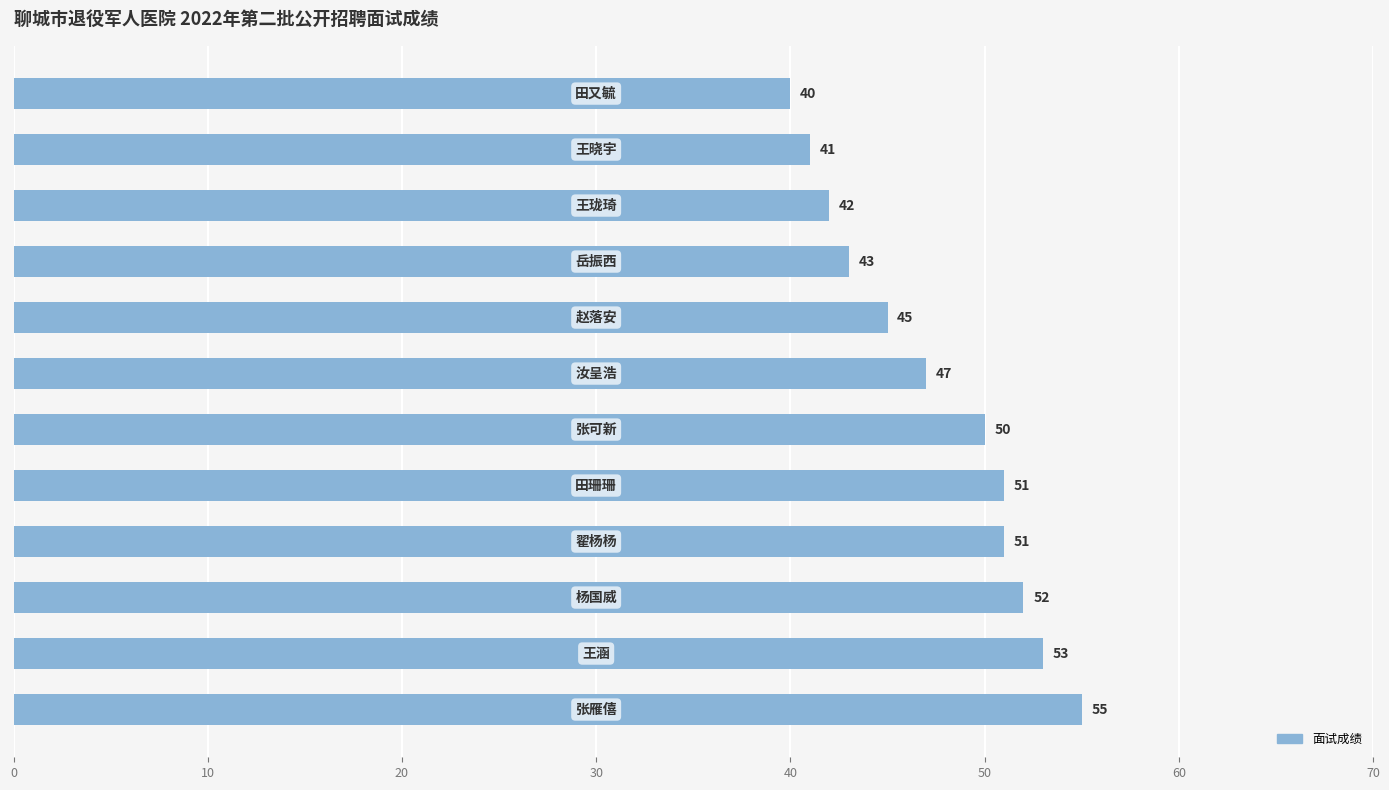

What is the maximum value shown in the chart?

55